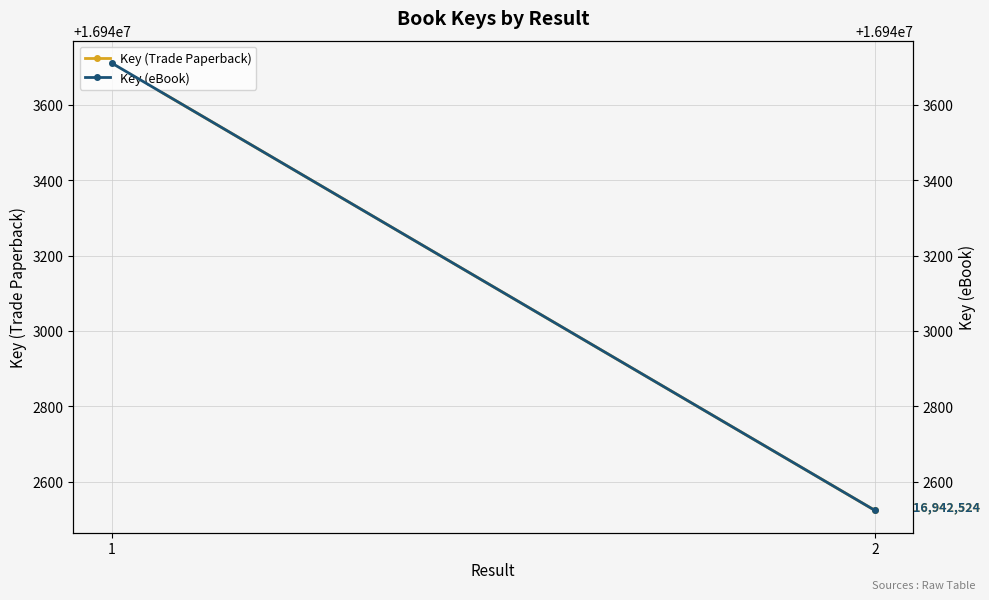

What is the value of the Key (Trade Paperback) point at the 1st from the left?

16943711